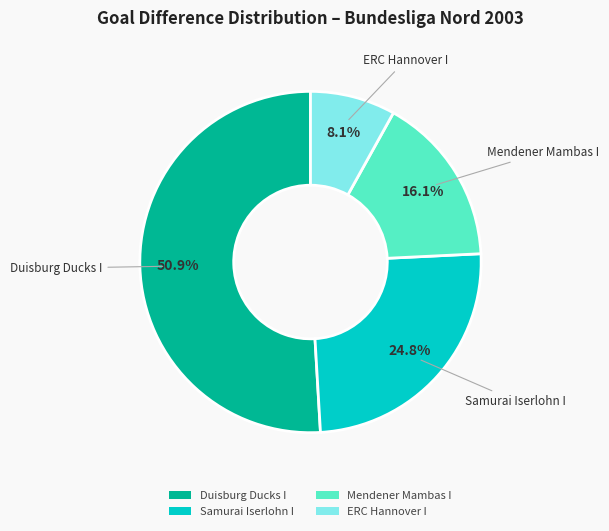

What is the largest slice in the pie chart?

Duisburg Ducks I